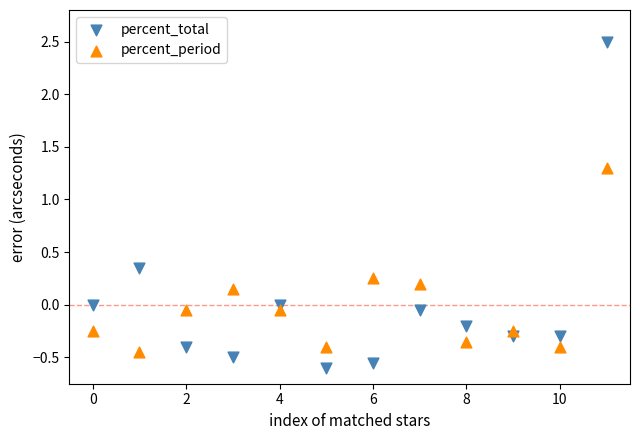

What are all the series names shown in the legend?

percent_total, percent_period